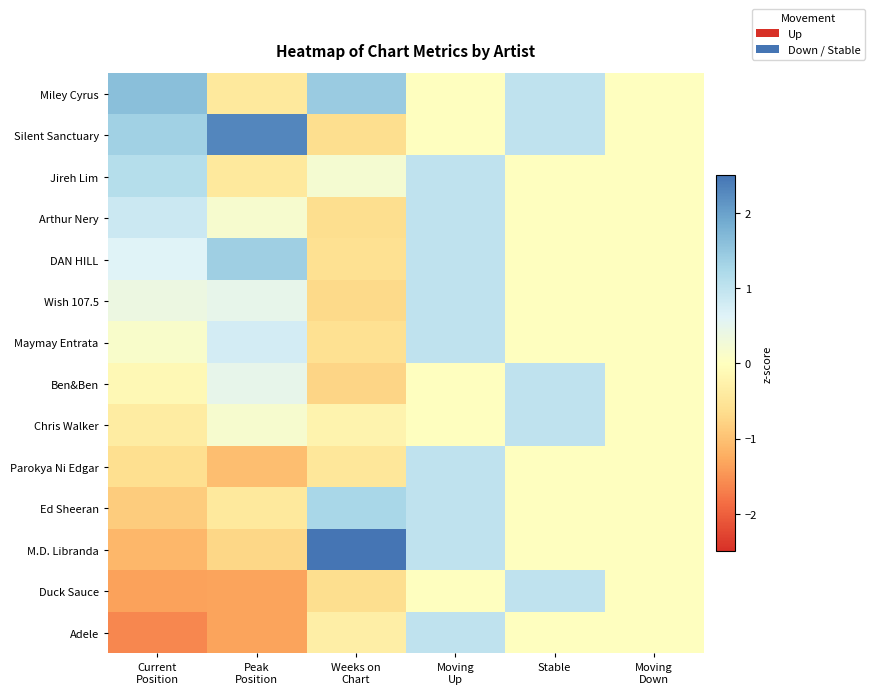

Which category has the highest value across all series?

Weeks on
Chart